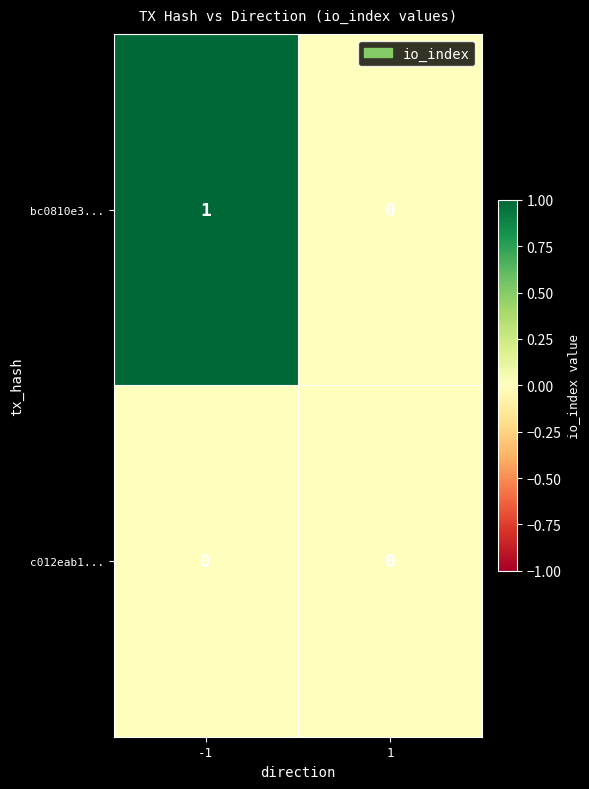

The value of bc0810e3... at 1 is 0. True or false?

True